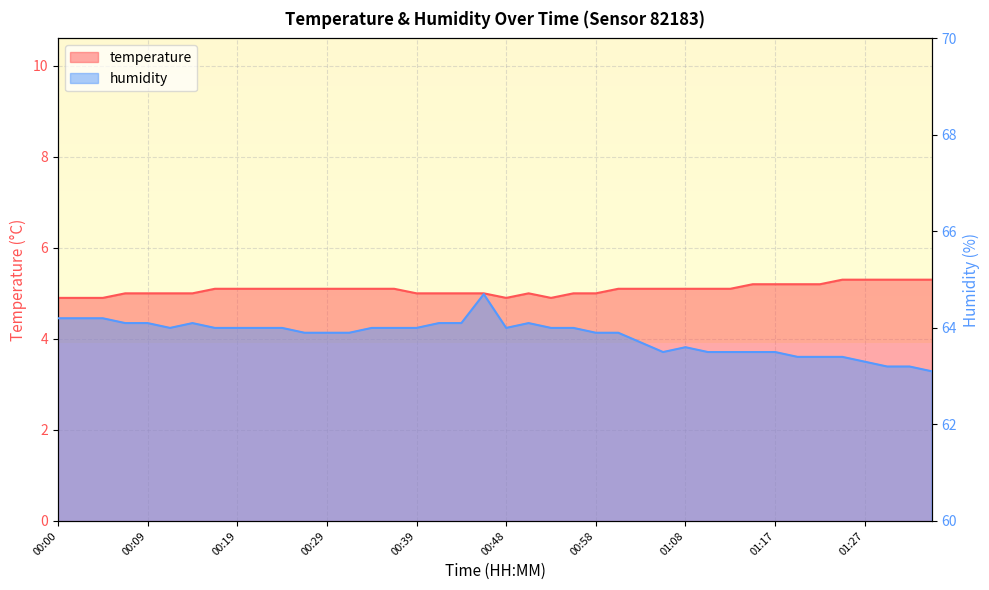

Where does the temperature series first go above 5?

00:17